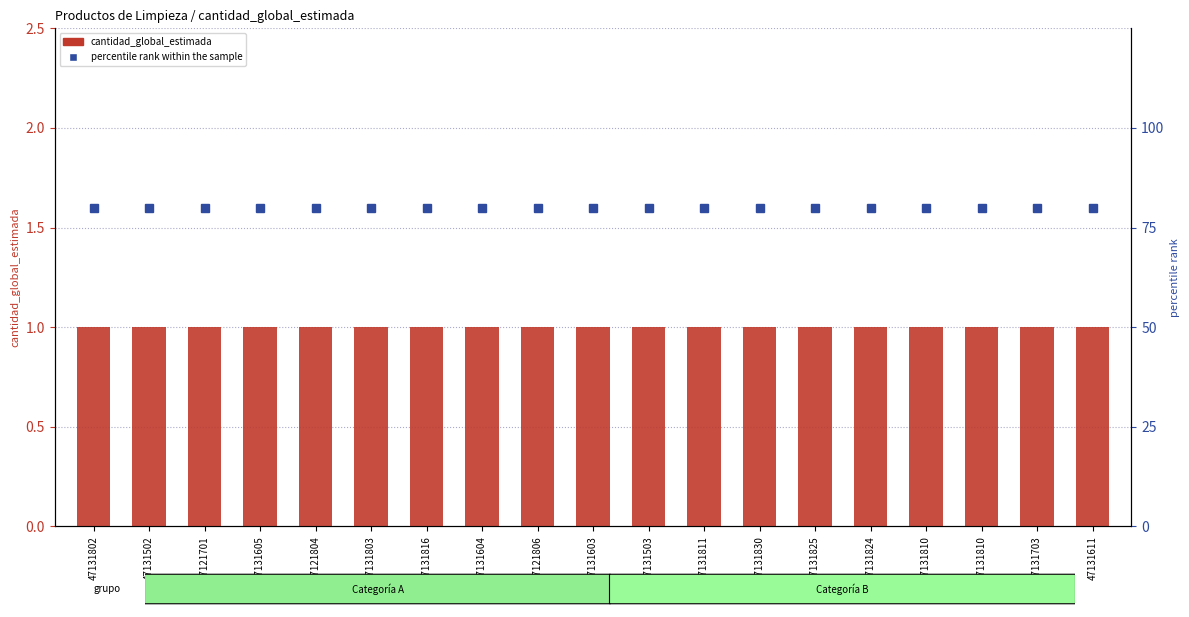

Where is percentile rank within the sample nearest to the value 80?

47131802